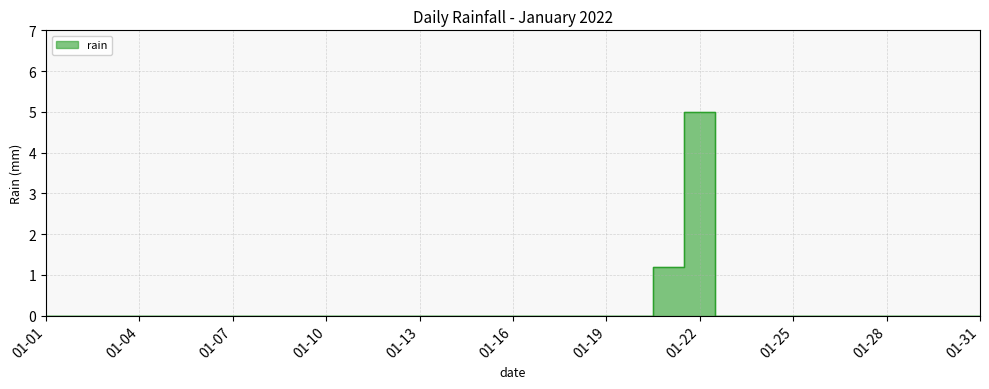

How many values are above zero?

2